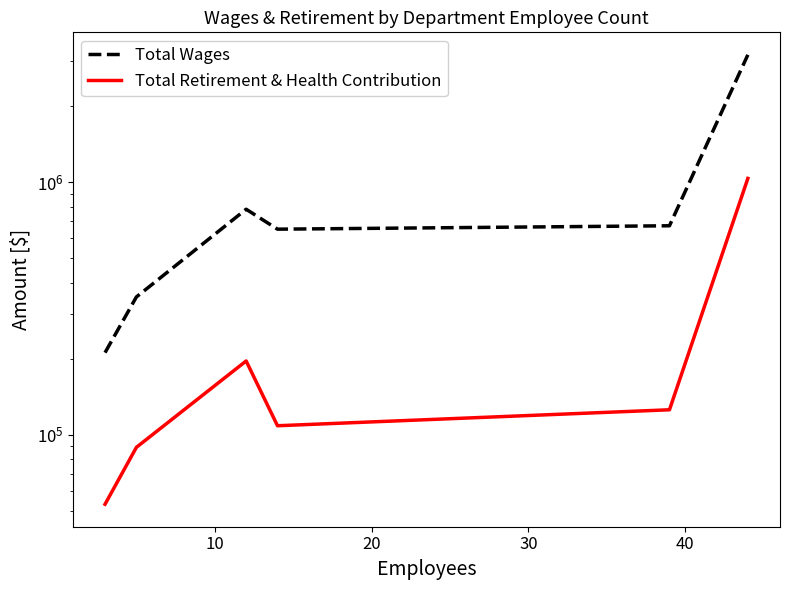

Rank the series at 20 from lowest to highest value.

Total Retirement & Health Contribution, Total Wages